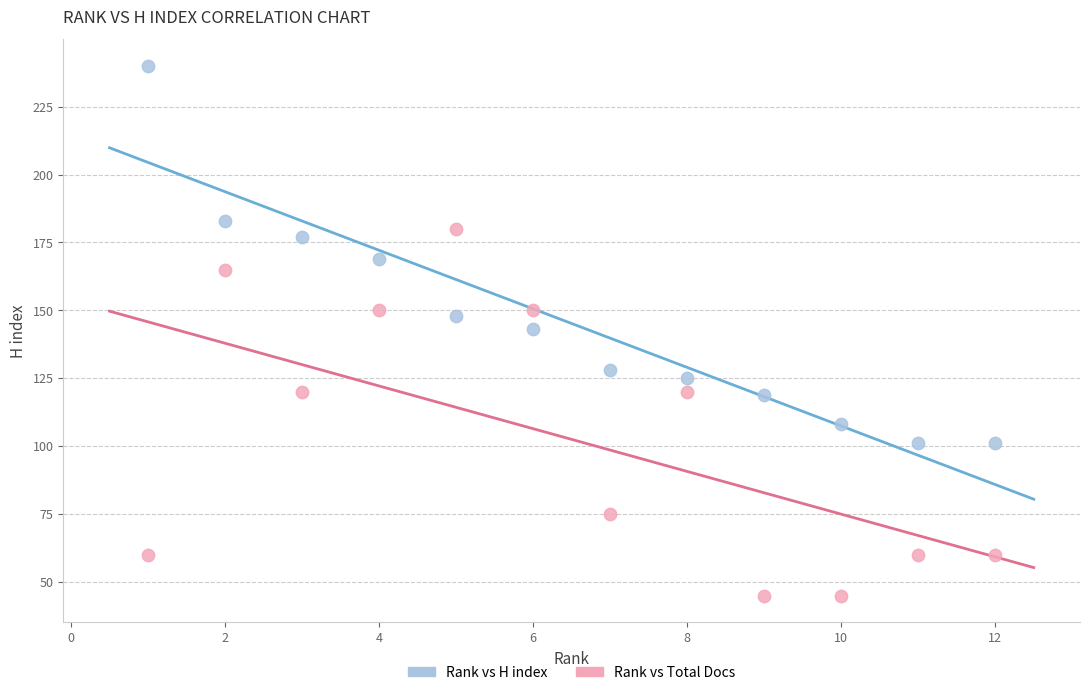

In the Rank vs Total Docs series, what Y value is closest to 112?

120